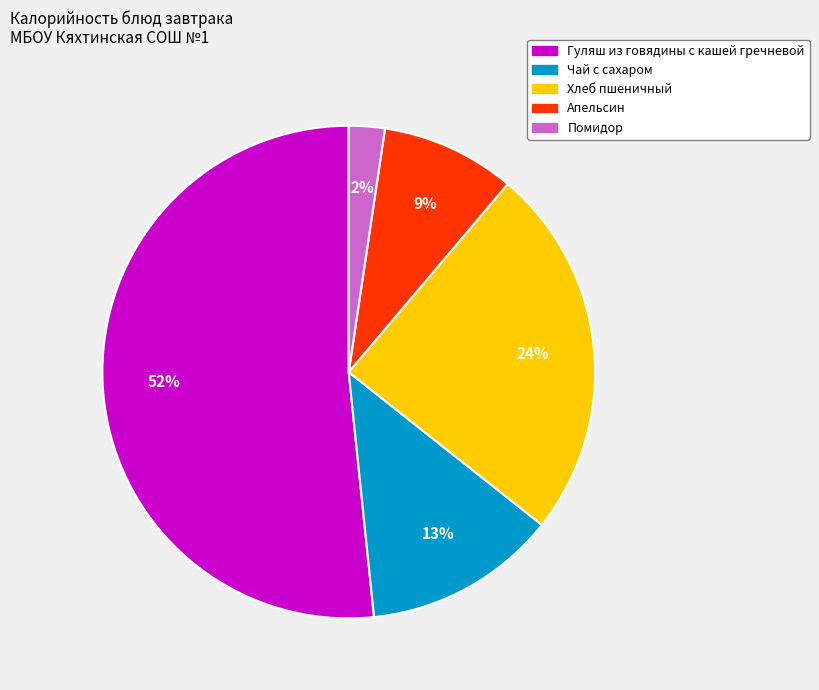

To the nearest percent, what is the difference between the Помидор and Хлеб пшеничный slice percentages?

22%